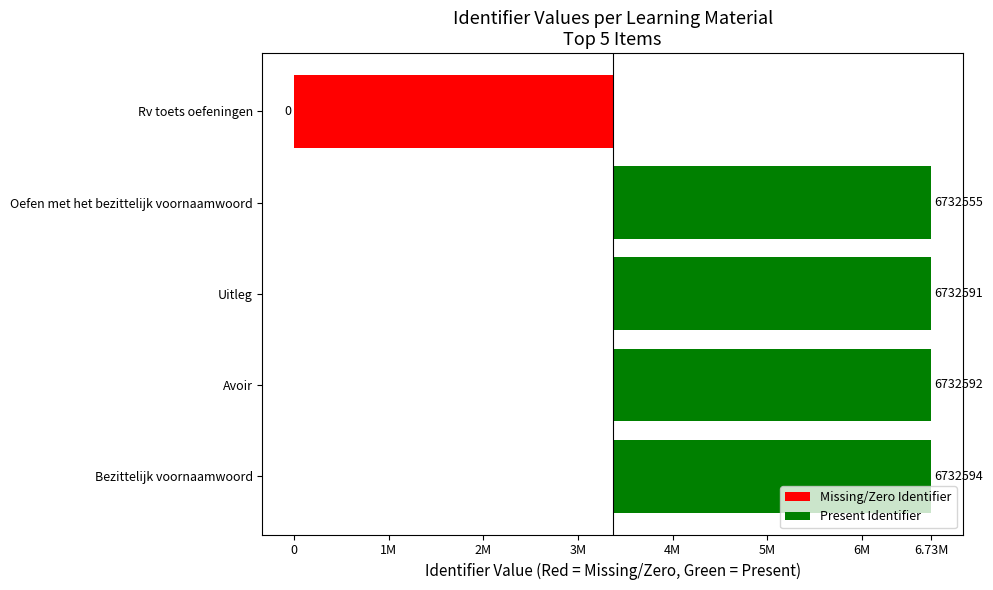

List the labels in order of value, largest first.

Bezittelijk voornaamwoord, Avoir, Uitleg, Oefen met het bezittelijk voornaamwoord, Rv toets oefeningen